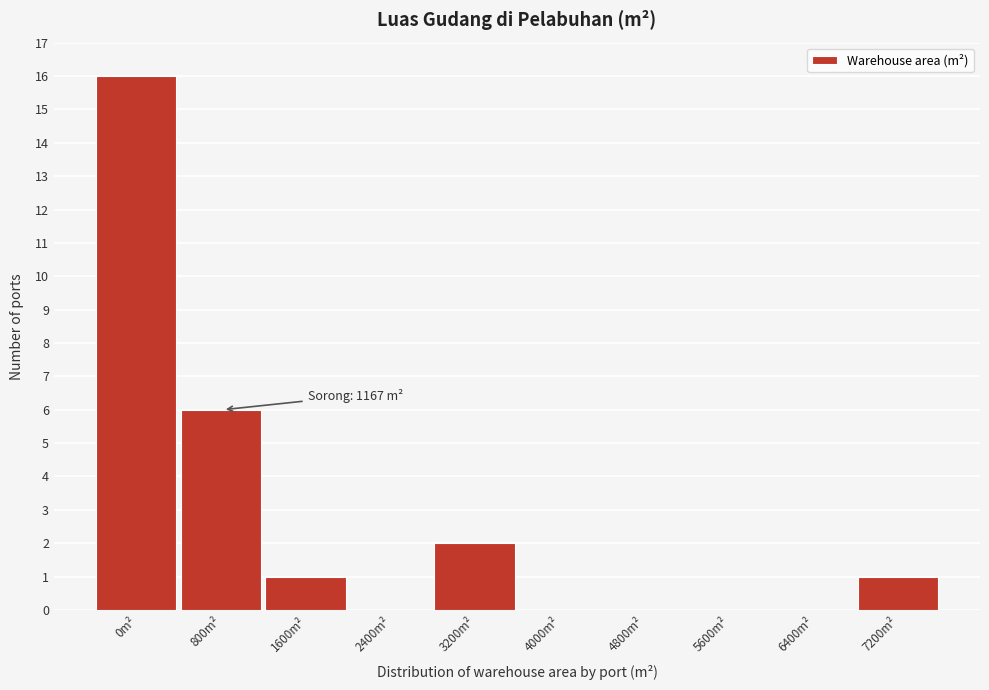

Reading left to right, extract all data points from this chart.

0m²=16	800m²=6	1600m²=1	2400m²=0	3200m²=2	4000m²=0	4800m²=0	5600m²=0	6400m²=0	7200m²=1